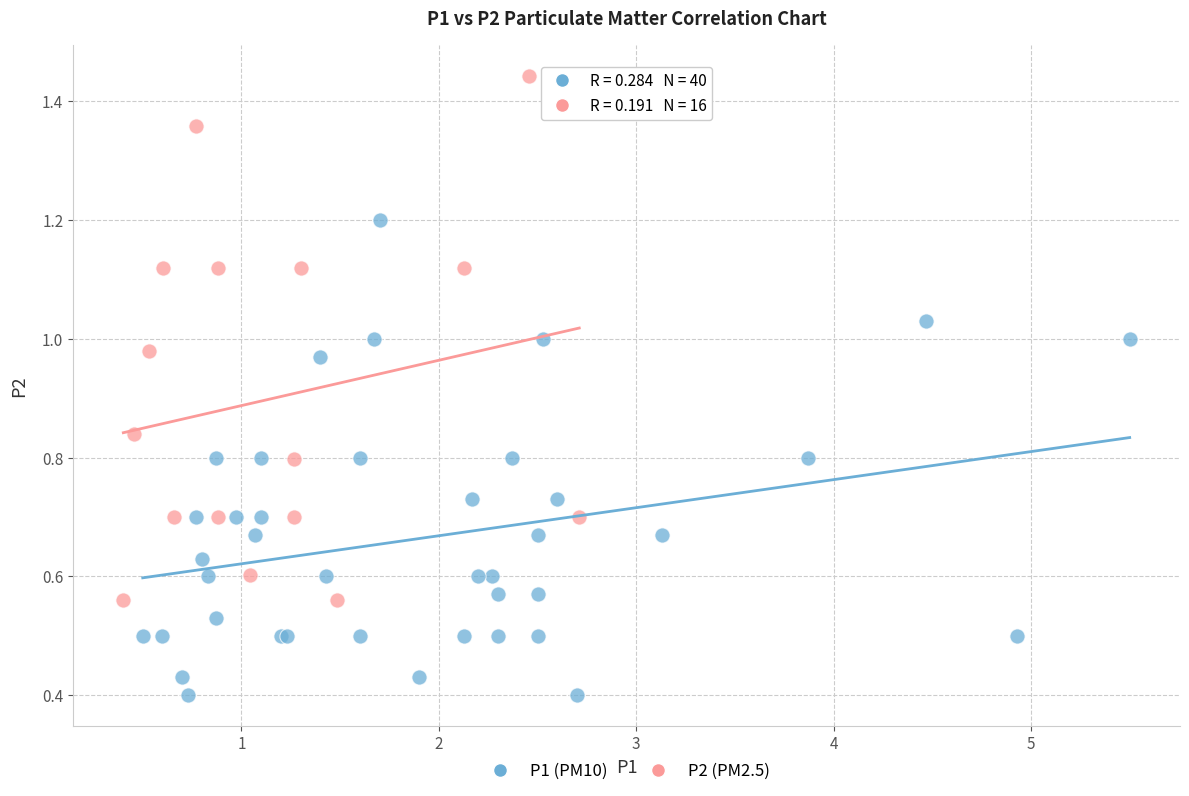

Which series contains the highest Y value?

P2 (PM2.5)